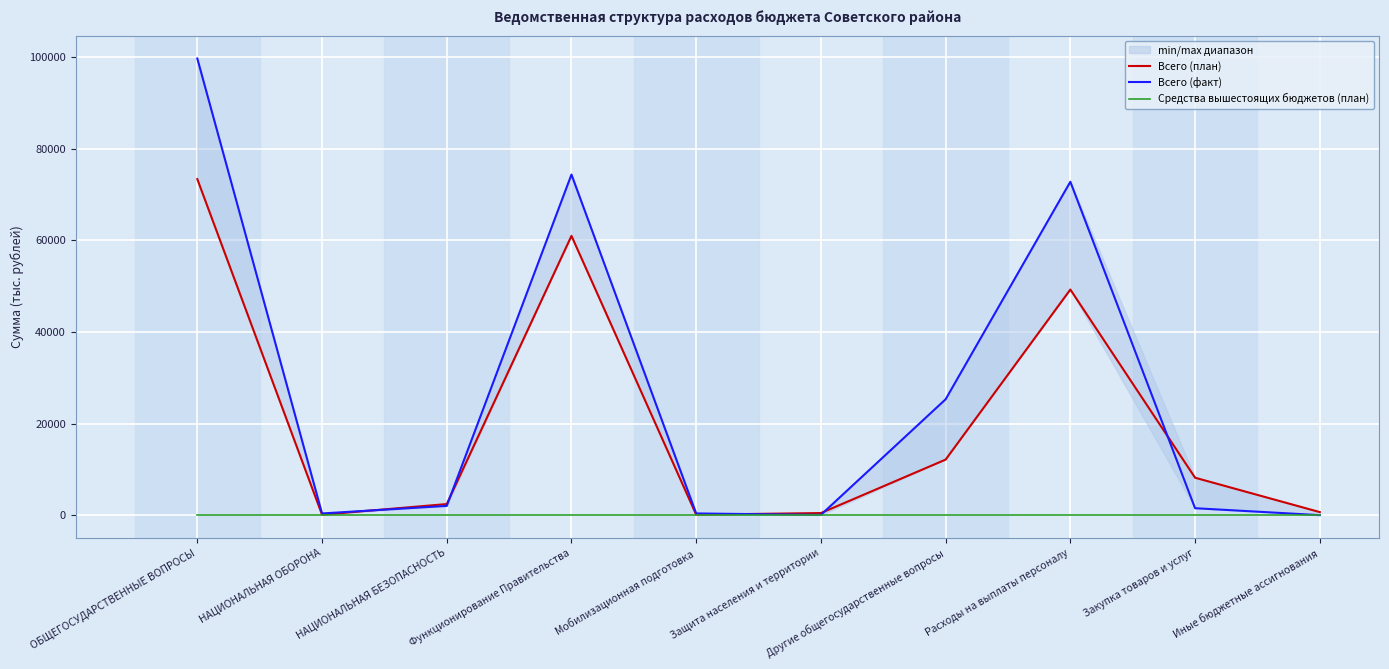

At which category does the chart reach its peak across all series?

ОБЩЕГОСУДАРСТВЕННЫЕ ВОПРОСЫ